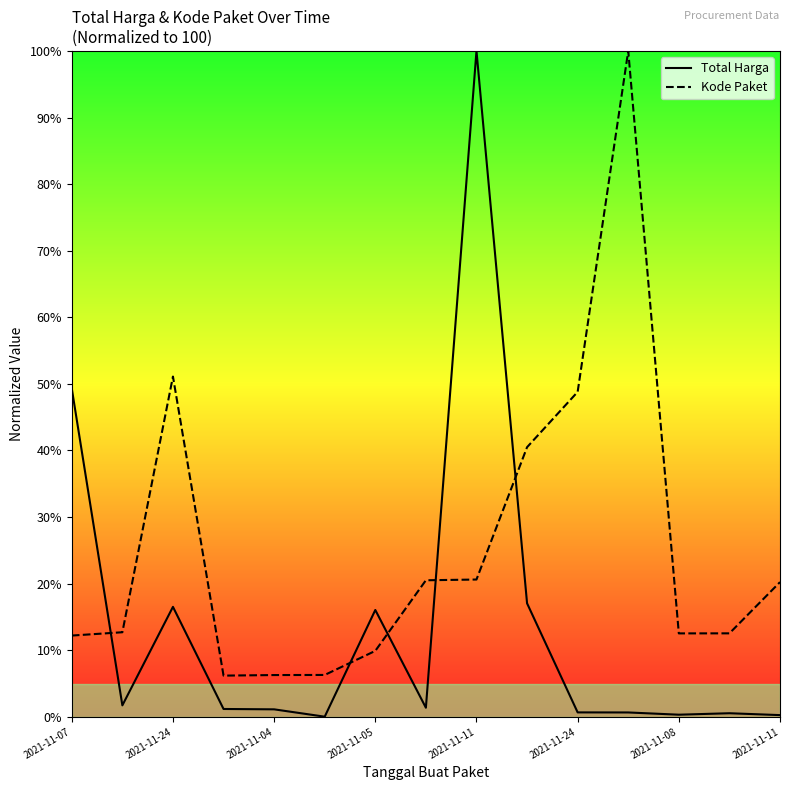

How many series are shown in this chart?

2